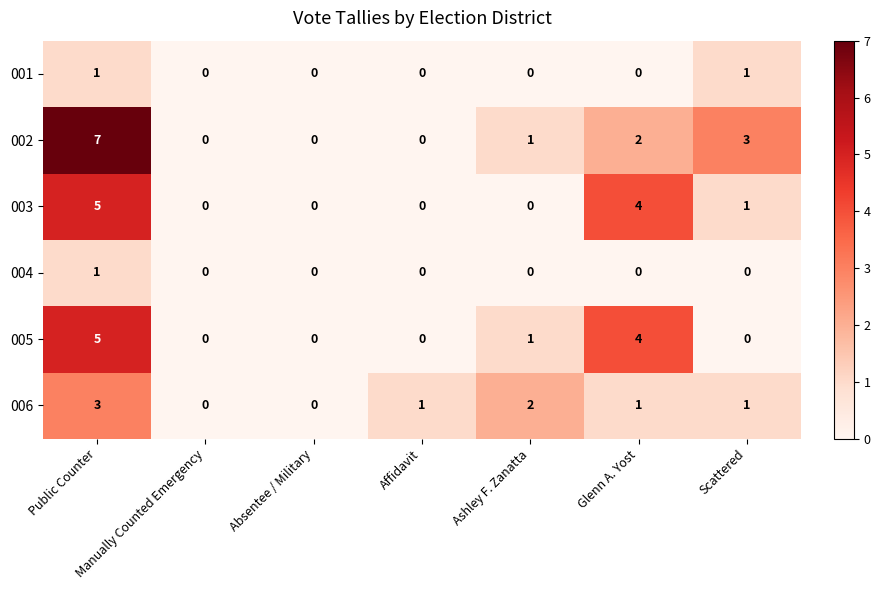

How many series are shown in this chart?

6